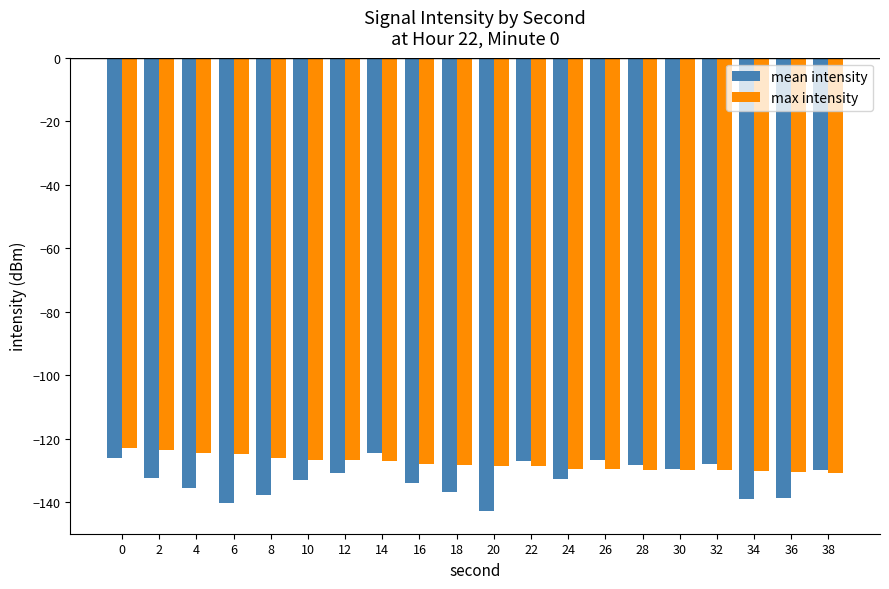

What is the value of the max intensity bar at the 6th from the left?

-126.7